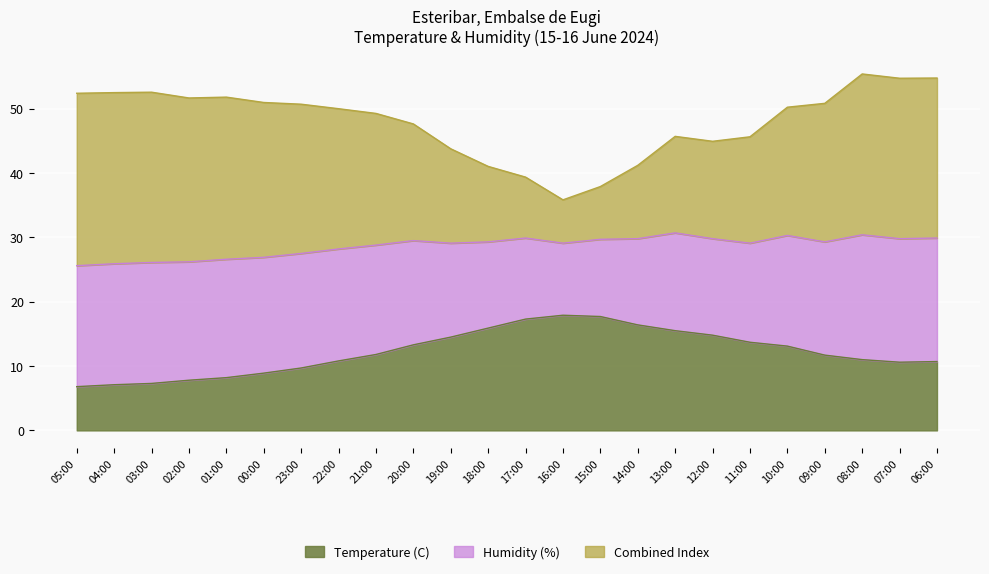

What is the total value across all series at 04:00?

52.5